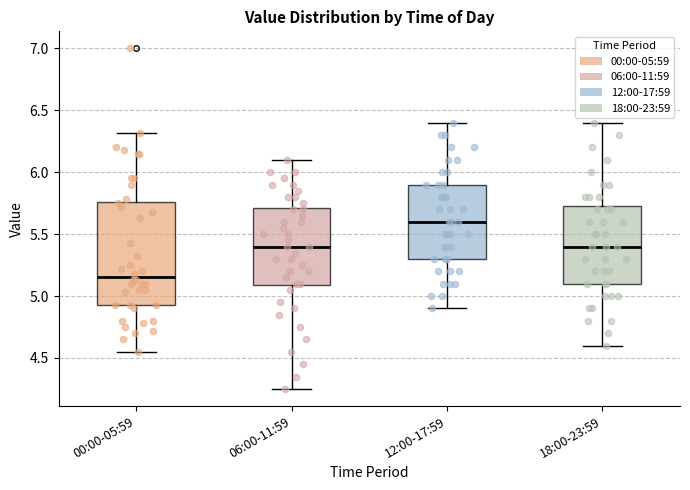

Reading left to right, read every box against the y-axis: the position of its median line, the range the box covers, and the ends of its whiskers. The values are not printed on the chart, so give them approximately, as read against the axis.

00:00-05:59: median 5.15, box 4.95 to 5.75, whiskers 4.55 to 6.30
06:00-11:59: median 5.40, box 5.10 to 5.70, whiskers 4.25 to 6.10
12:00-17:59: median 5.60, box 5.30 to 5.90, whiskers 4.90 to 6.40
18:00-23:59: median 5.40, box 5.10 to 5.75, whiskers 4.60 to 6.40